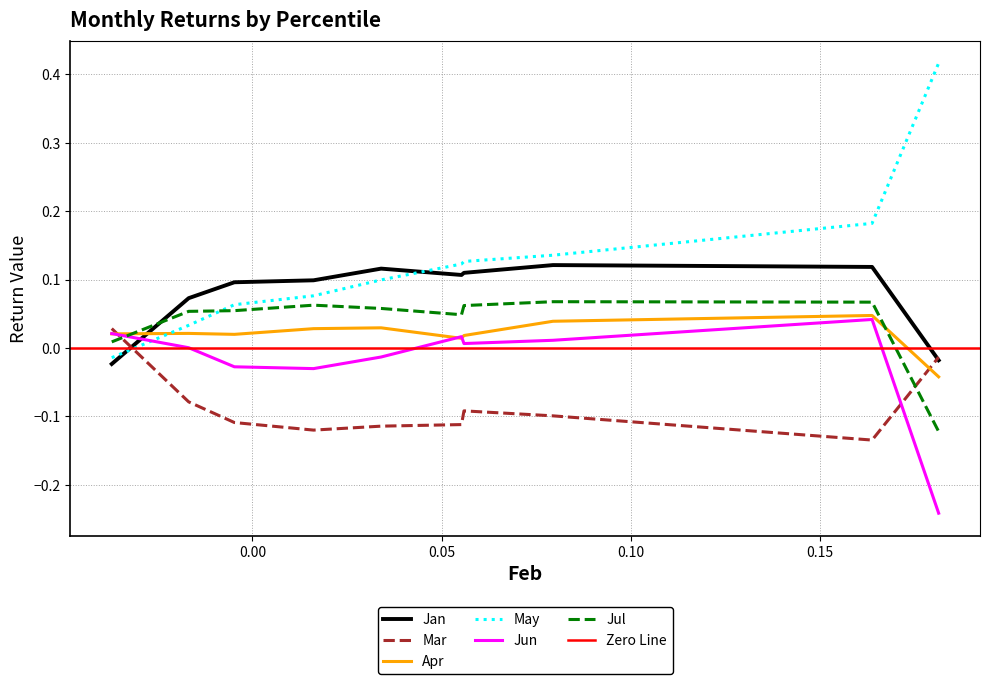

How many data points in Apr are less than 0?

1